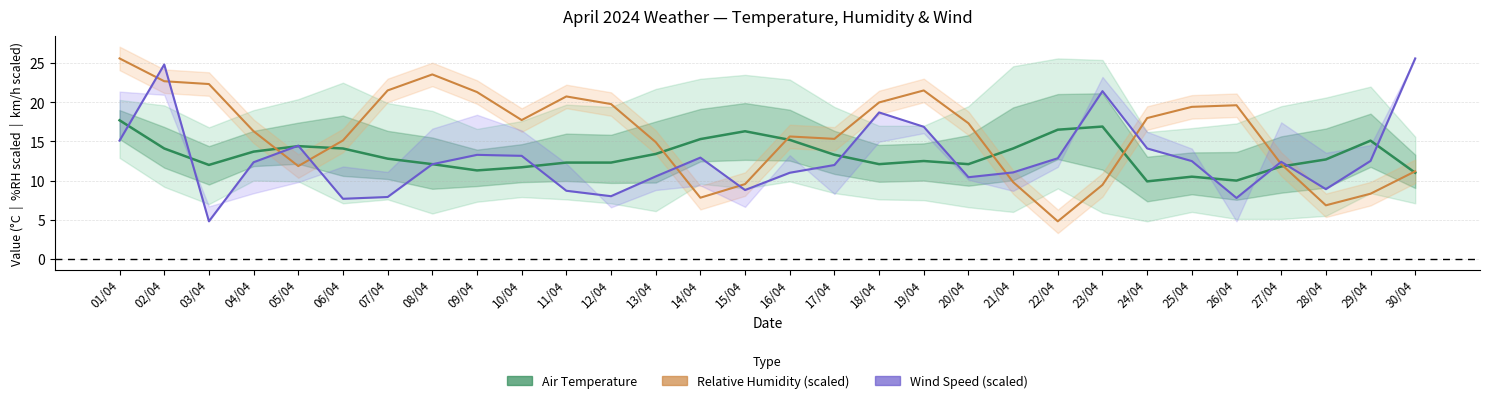

Count the number of data series in this chart.

3